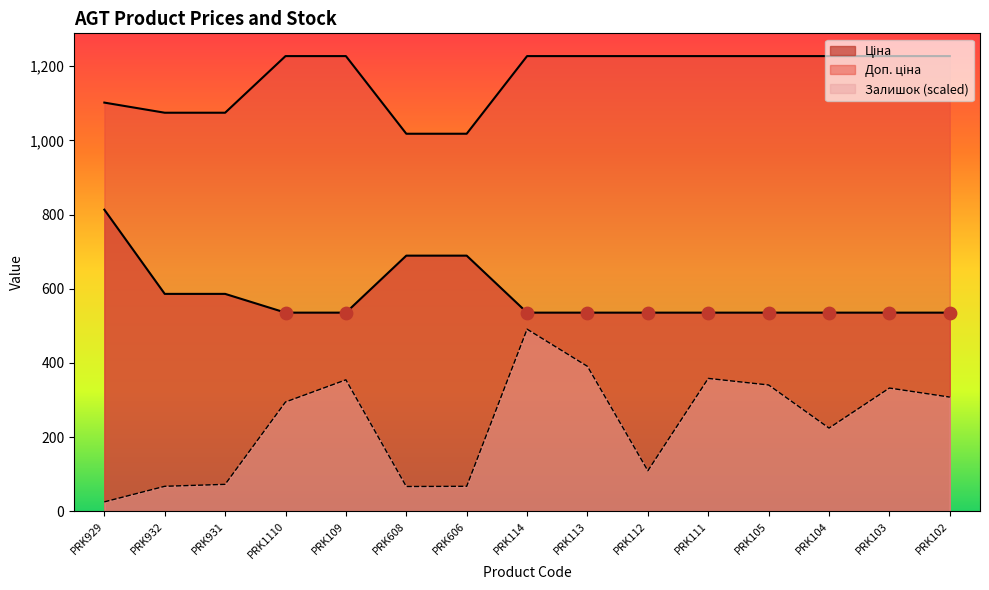

Which series has the largest total across all categories?

Доп. ціна